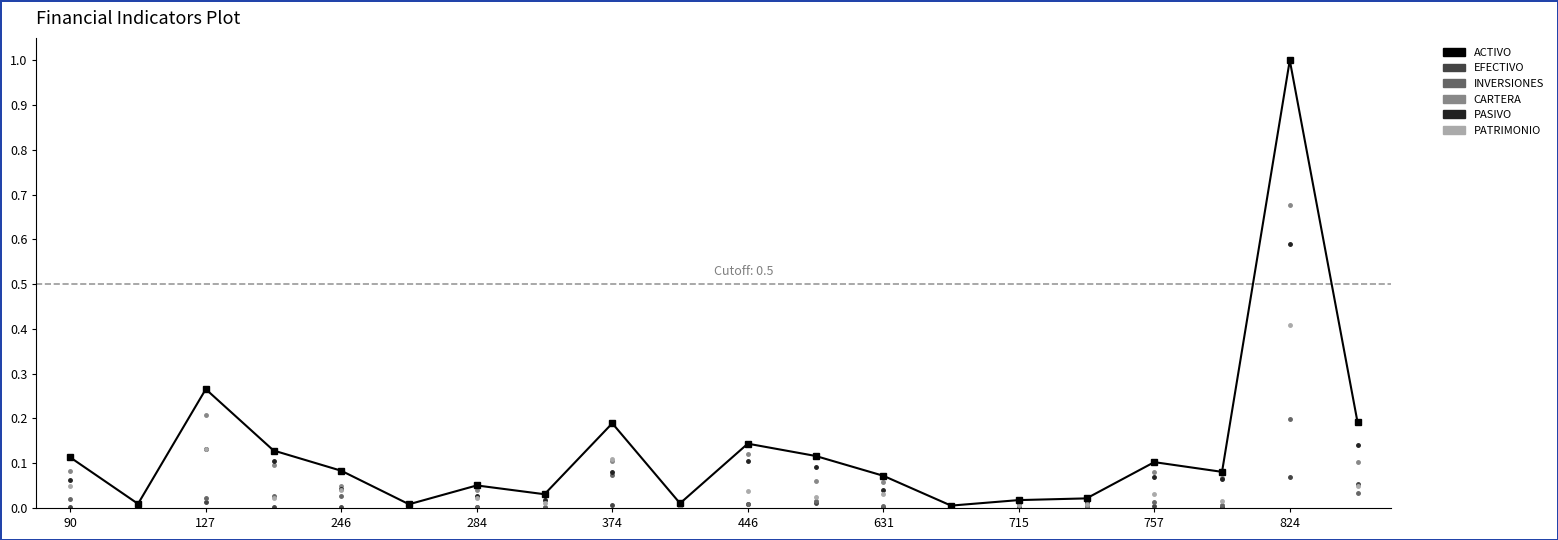

Which series has the largest Y range (max minus min)?

ACTIVO